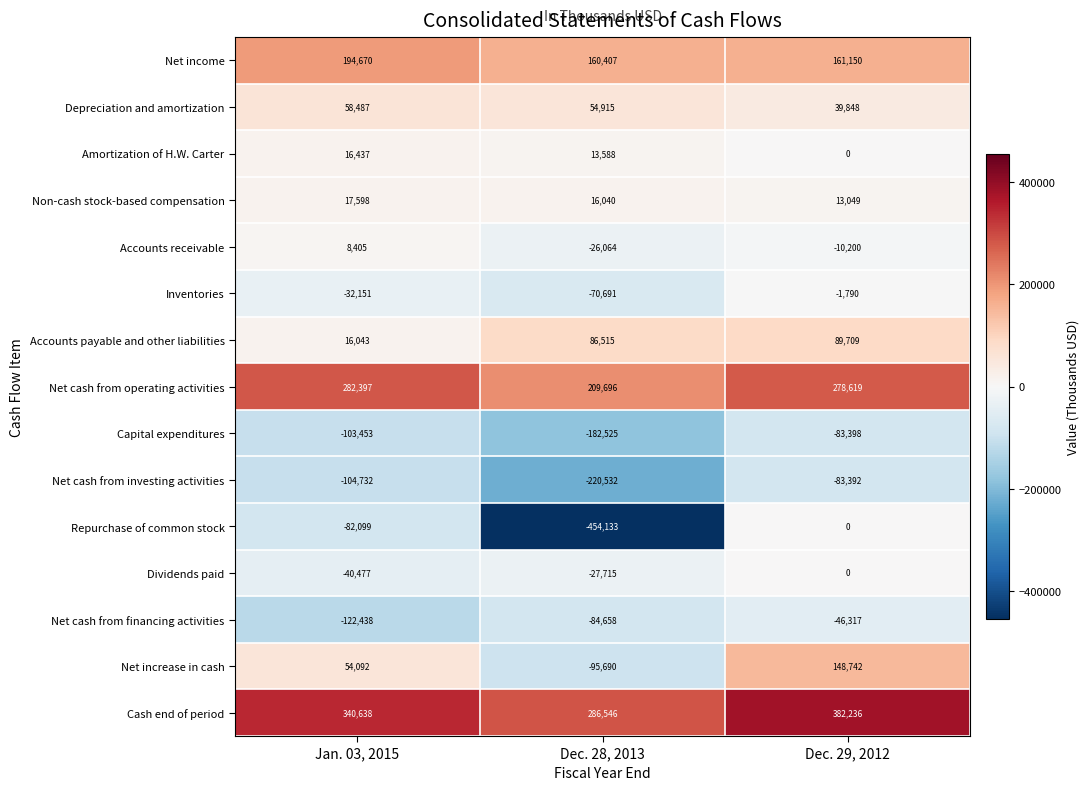

At which category does the chart reach its minimum across all series?

Dec. 28, 2013